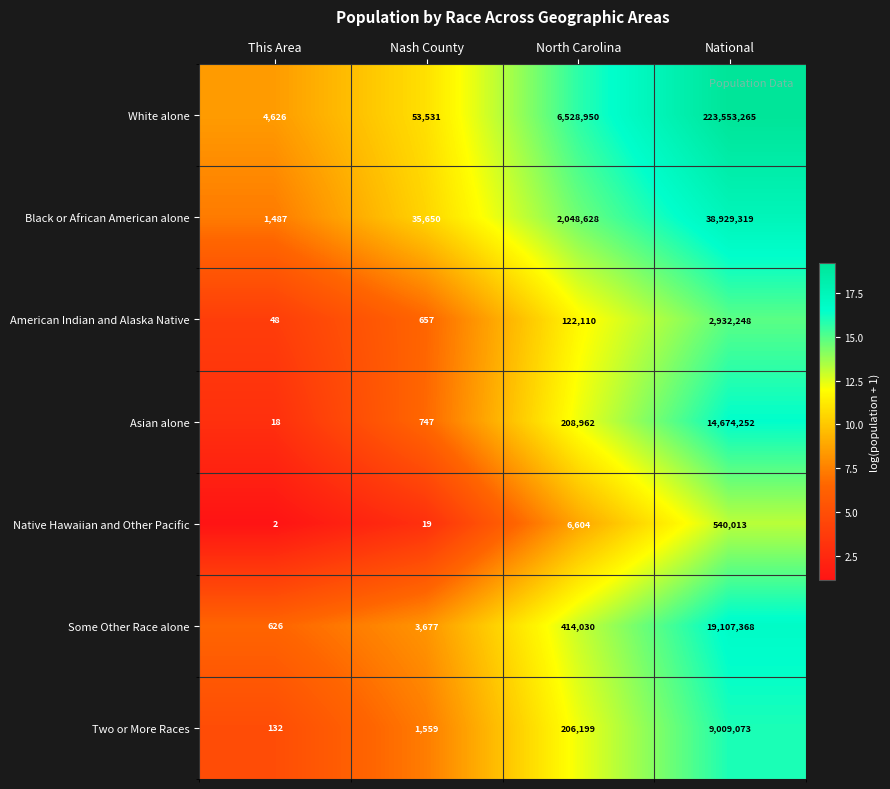

Rank the series by their maximum value, from highest to lowest.

White alone, Black or African American alone, Some Other Race alone, Asian alone, Two or More Races, American Indian and Alaska Native, Native Hawaiian and Other Pacific